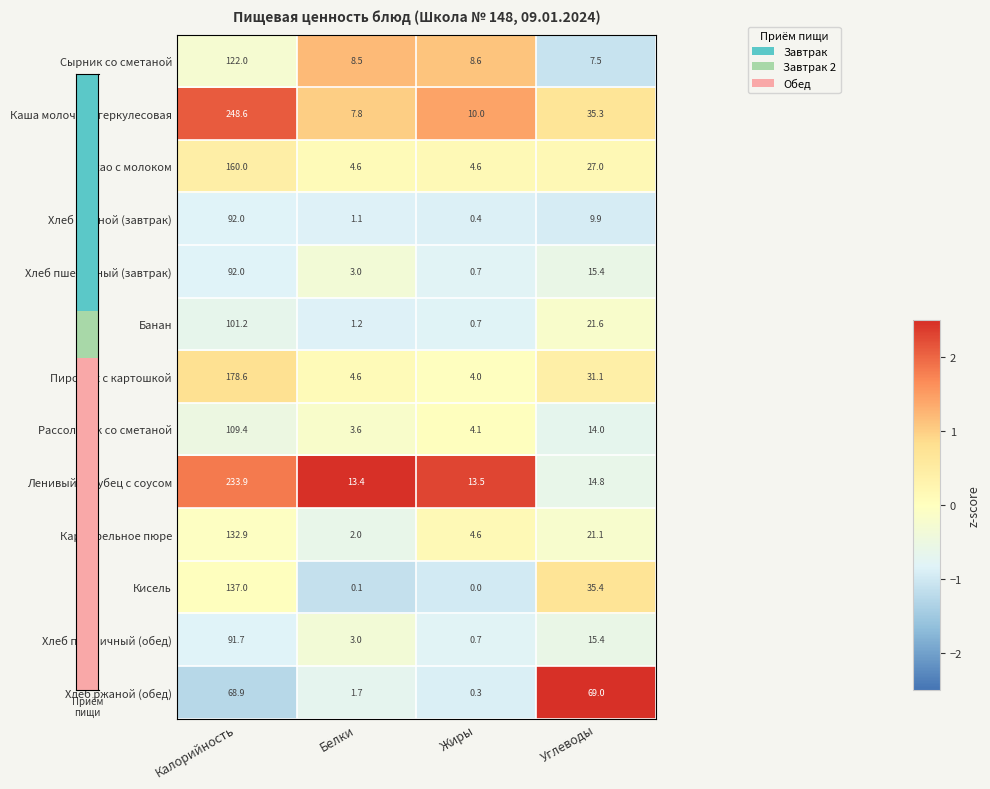

What is the difference between the Картофельное пюре values at Калорийность and Белки?

130.9